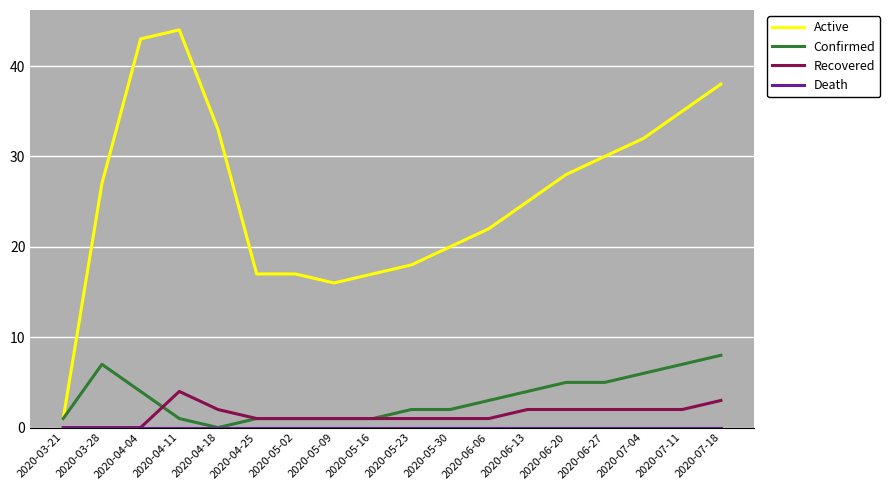

What is the maximum value for Confirmed?

8